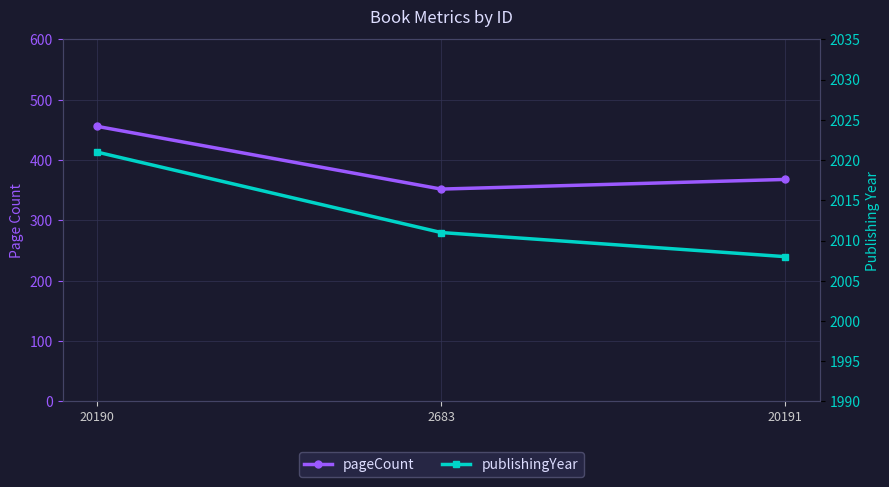

Rank the categories by pageCount value from lowest to highest.

2683, 20191, 20190